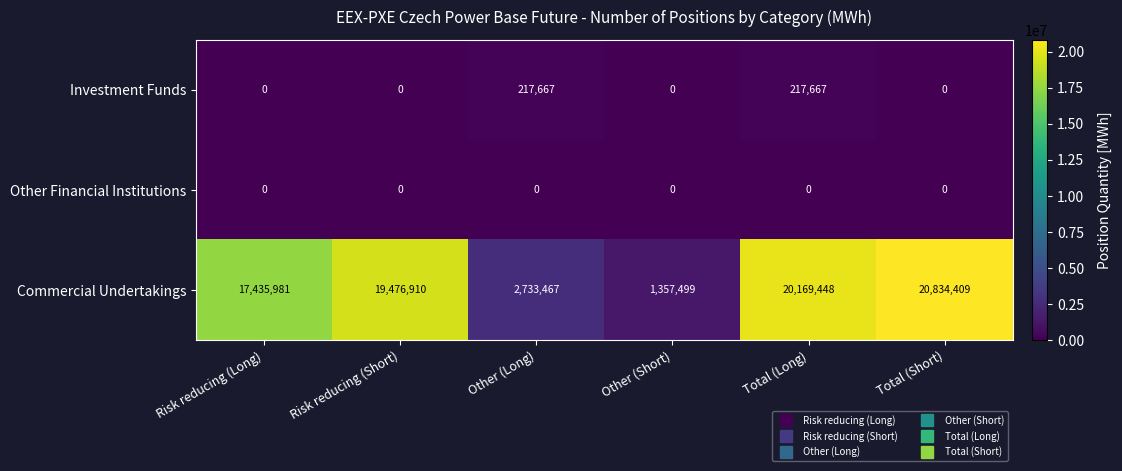

What is the total value across all series at Total (Long)?

20387115